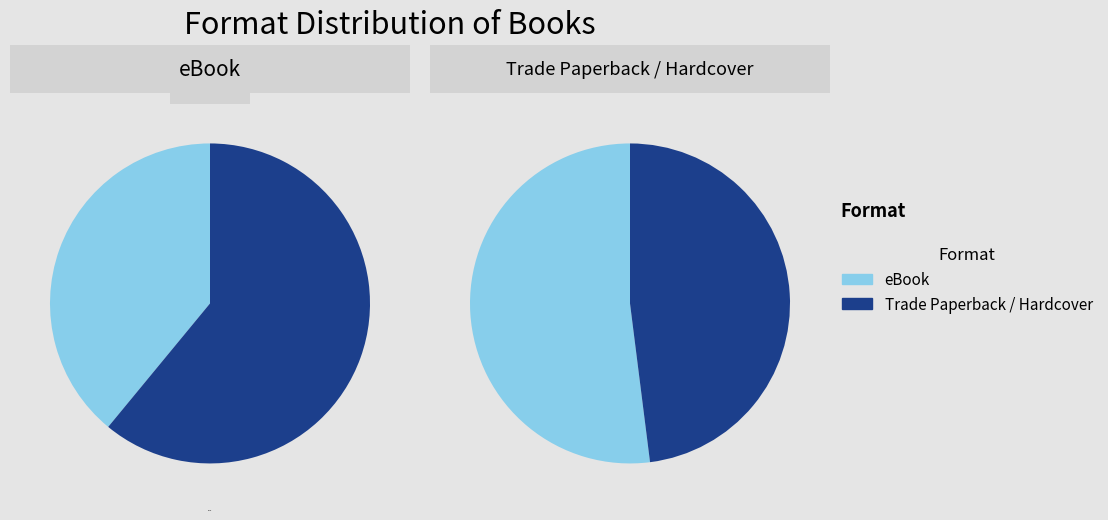

To the nearest percent, what is the difference between the Trade Paperback and eBook slice percentages?

7%